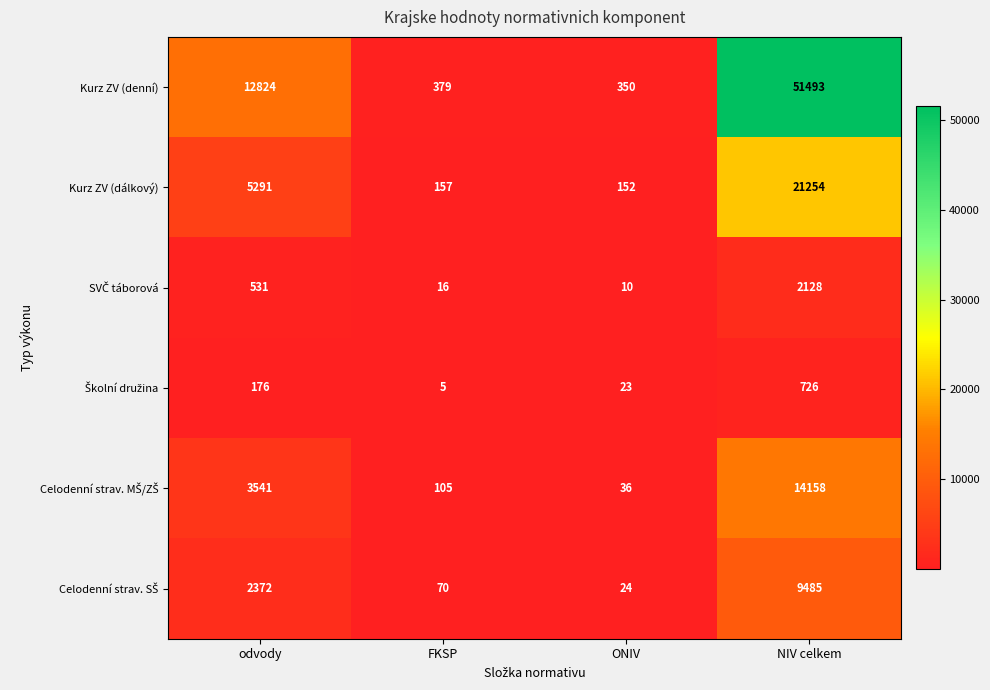

What is the difference between the maximum and minimum values in the Kurz ZV (dálkový) series?

21102